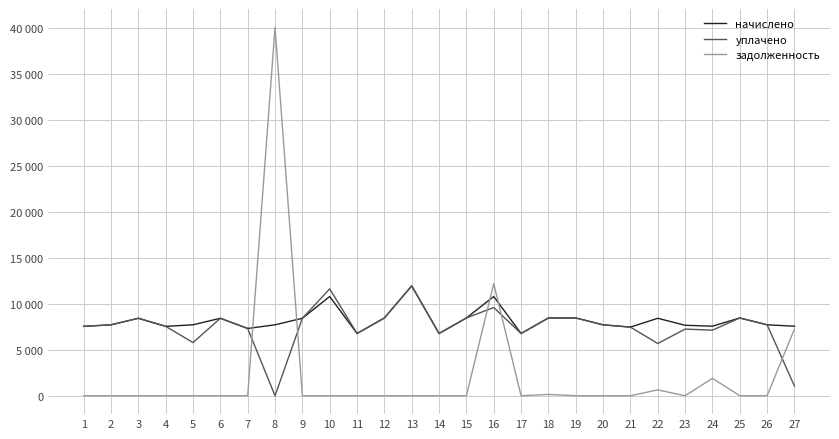

In начислено, how many points are higher than both neighbors (excluding endpoints)?

8